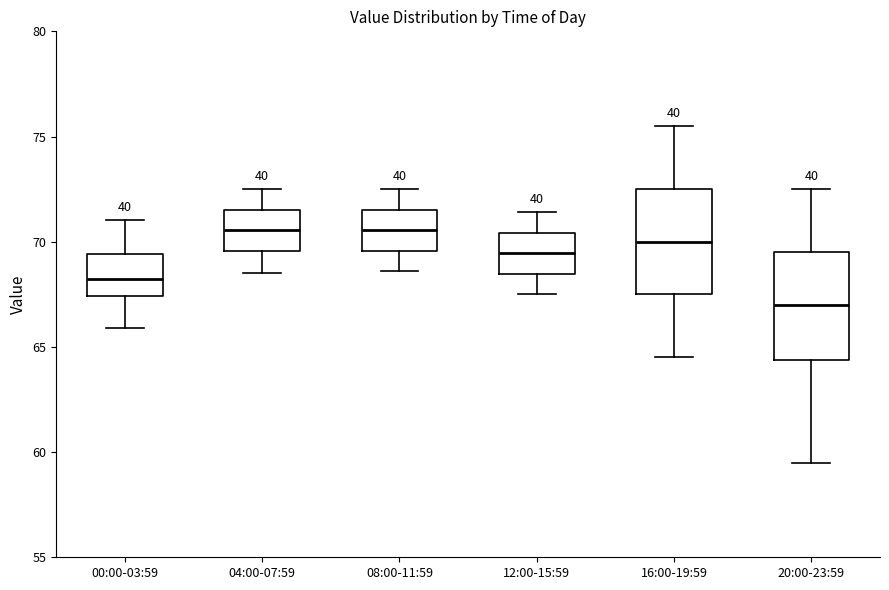

Reading left to right, transcribe this box plot: for each box, give where its median line is, the range the box spans, and where its two whiskers end, as read against the y-axis. The values are not printed on the chart, so give them approximately, as read against the axis.

00:00-03:59: median 68.0, box 67.5 to 69.5, whiskers 66.0 to 71.0
04:00-07:59: median 70.5, box 69.5 to 71.5, whiskers 68.5 to 72.5
08:00-11:59: median 70.5, box 69.5 to 71.5, whiskers 68.5 to 72.5
12:00-15:59: median 69.5, box 68.5 to 70.5, whiskers 67.5 to 71.5
16:00-19:59: median 70.0, box 67.5 to 72.5, whiskers 64.5 to 75.5
20:00-23:59: median 67.0, box 64.5 to 69.5, whiskers 59.5 to 72.5